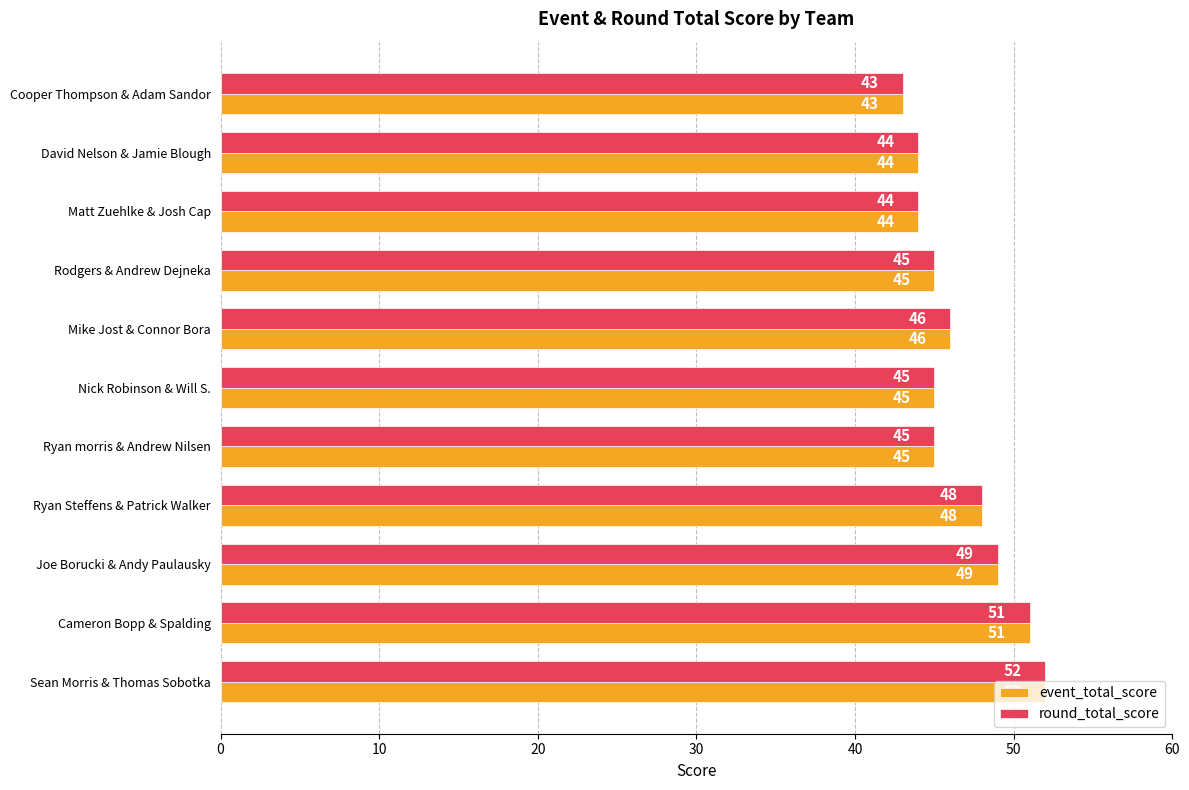

What is the total value across all series at Joe Borucki & Andy Paulausky?

98